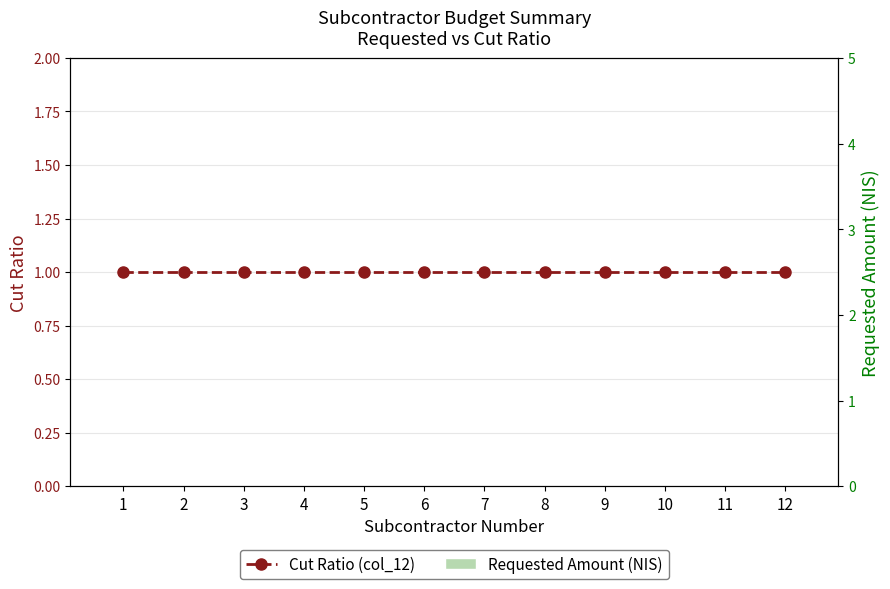

Reading left to right, transcribe all the data shown in this chart.

Cut Ratio (col_12): 1	1	1	1	1	1	1	1	1	1	1	1
Requested Amount (NIS): 0	0	0	0	0	0	0	0	0	0	0	0